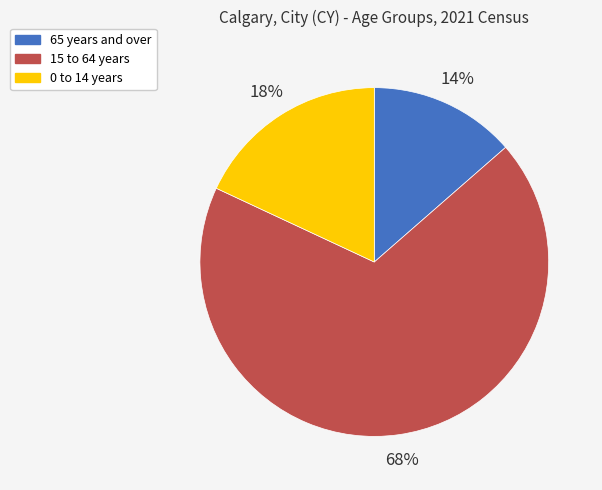

Combined, do 65 years and over and 0 to 14 years account for over 50%?

No